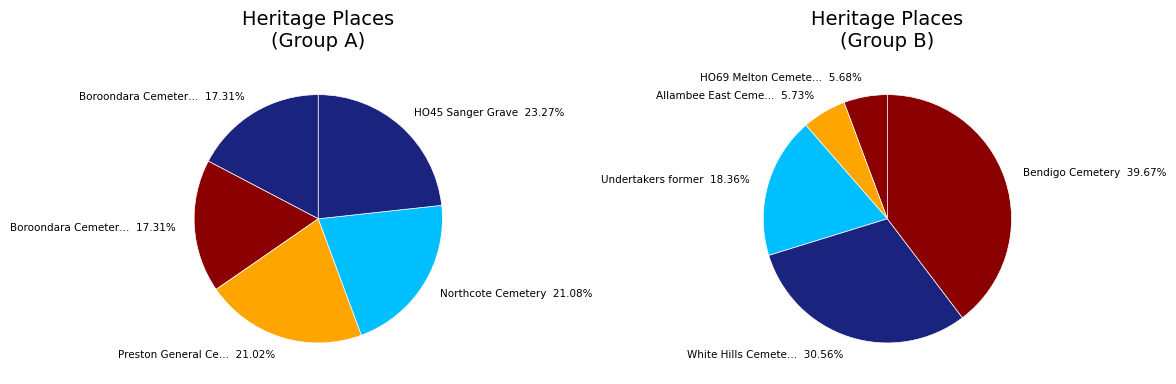

Is it true that Bendigo Cemetery is 26% of the pie?

False